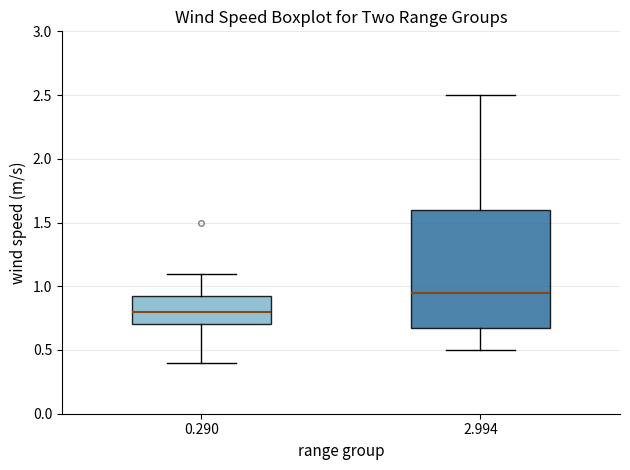

Reading left to right, read every box against the y-axis: the position of its median line, the range the box covers, and the ends of its whiskers. The values are not printed on the chart, so give them approximately, as read against the axis.

0.290: median 0.80, box 0.70 to 0.95, whiskers 0.40 to 1.10
2.994: median 0.95, box 0.70 to 1.60, whiskers 0.50 to 2.50